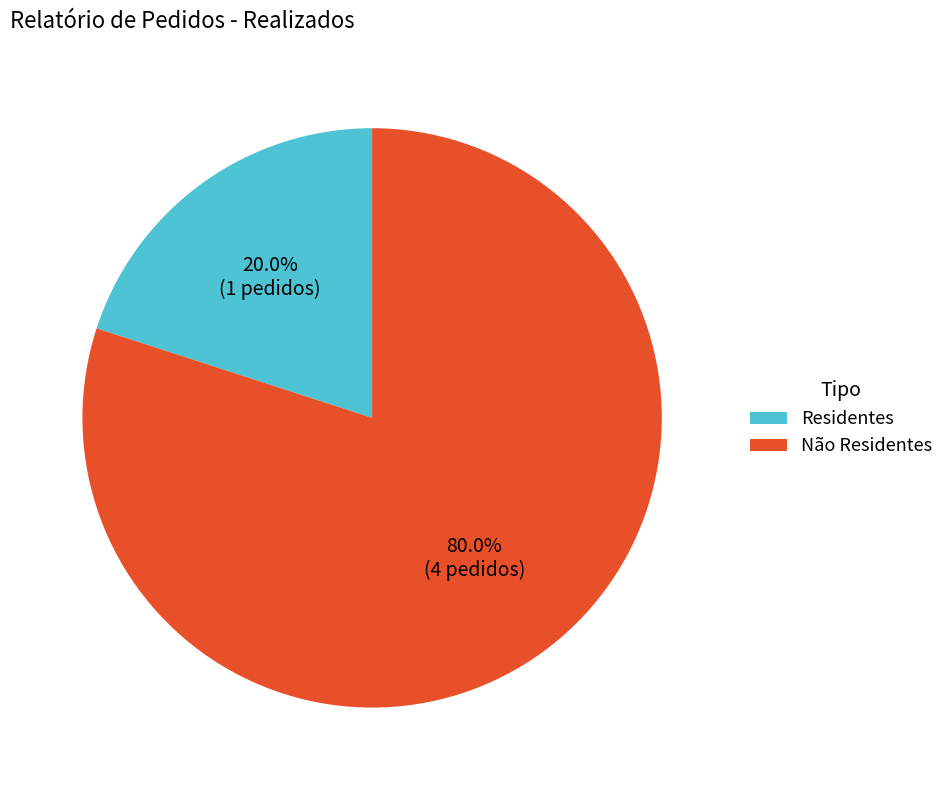

To the nearest percent, what is the difference between the largest and smallest slice percentages?

60%